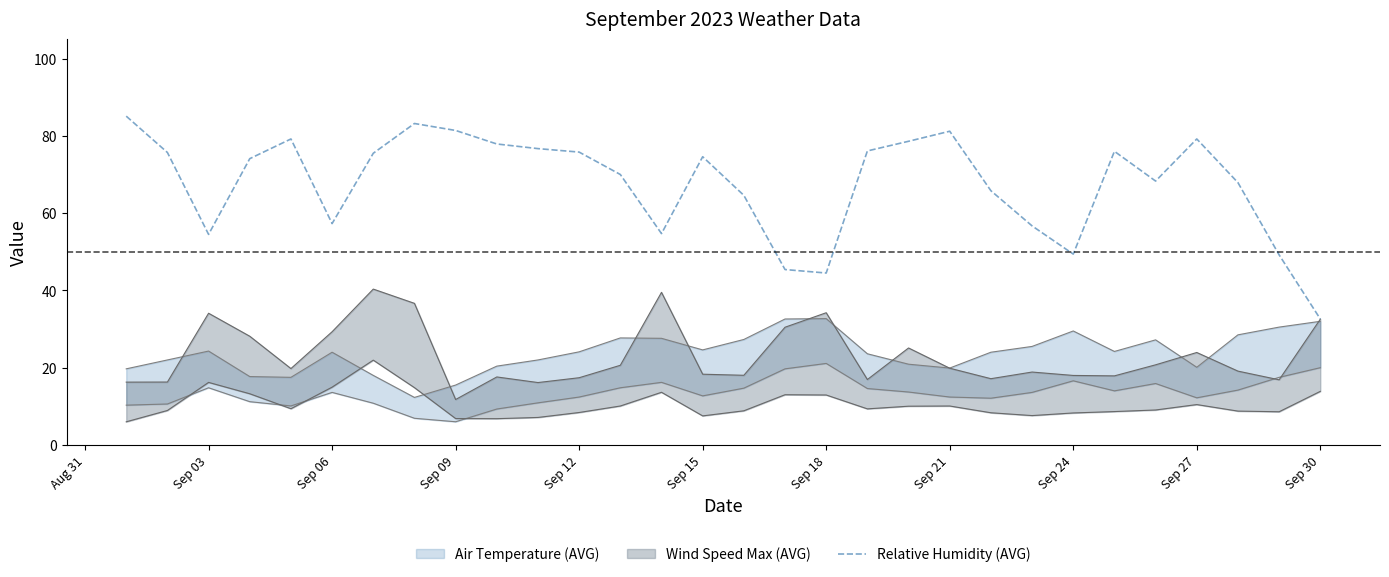

What is the highest value of the Relative Humidity (AVG) series?

85.1